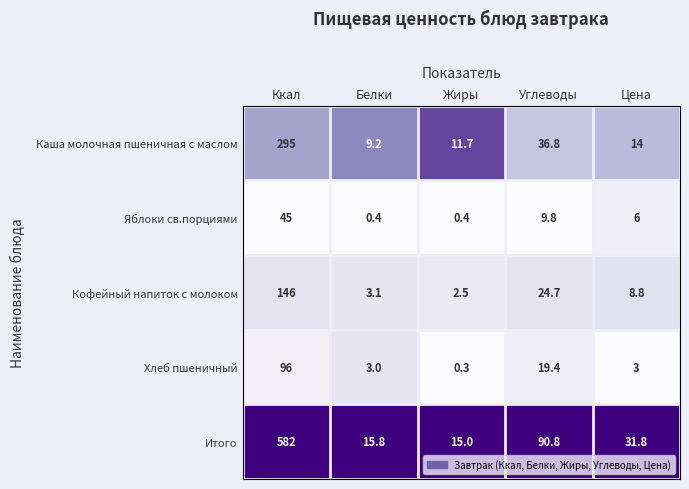

True or false: Яблоки св.порциями has a value of 0.4 at Белки.

True